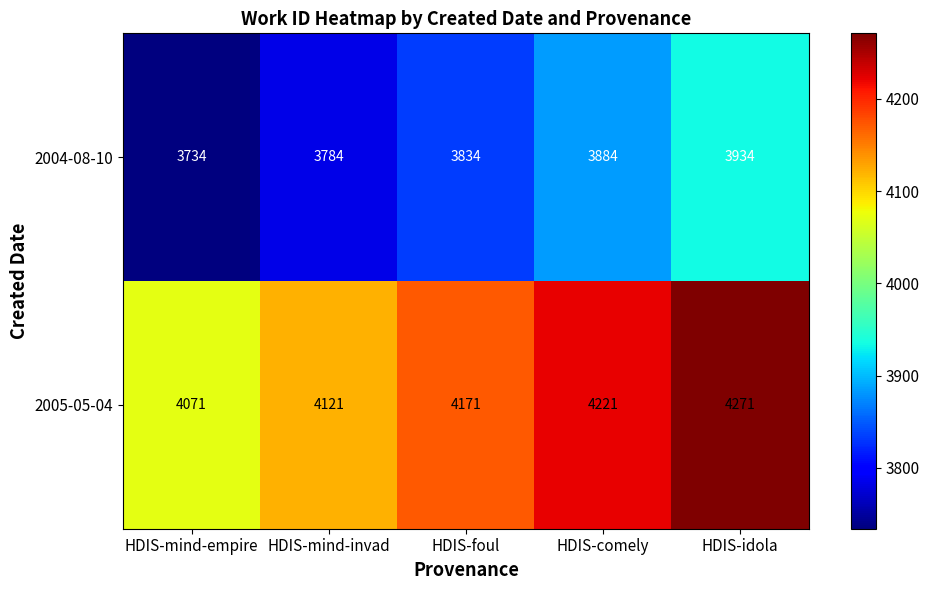

Reading left to right, transcribe all the data shown in this chart.

2004-08-10: HDIS-mind-empire=3734	HDIS-mind-invad=3784	HDIS-foul=3834	HDIS-comely=3884	HDIS-idola=3934
2005-05-04: HDIS-mind-empire=4071	HDIS-mind-invad=4121	HDIS-foul=4171	HDIS-comely=4221	HDIS-idola=4271